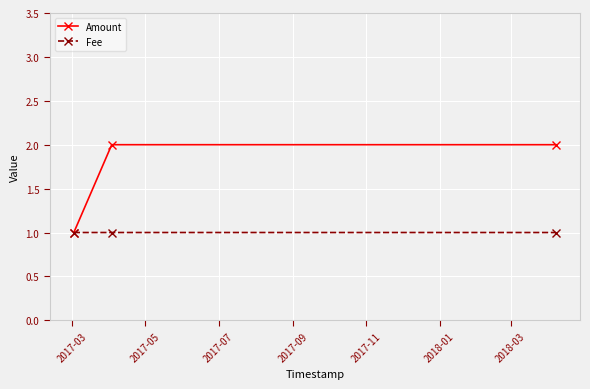

What are all the series names shown in the legend?

Amount, Fee